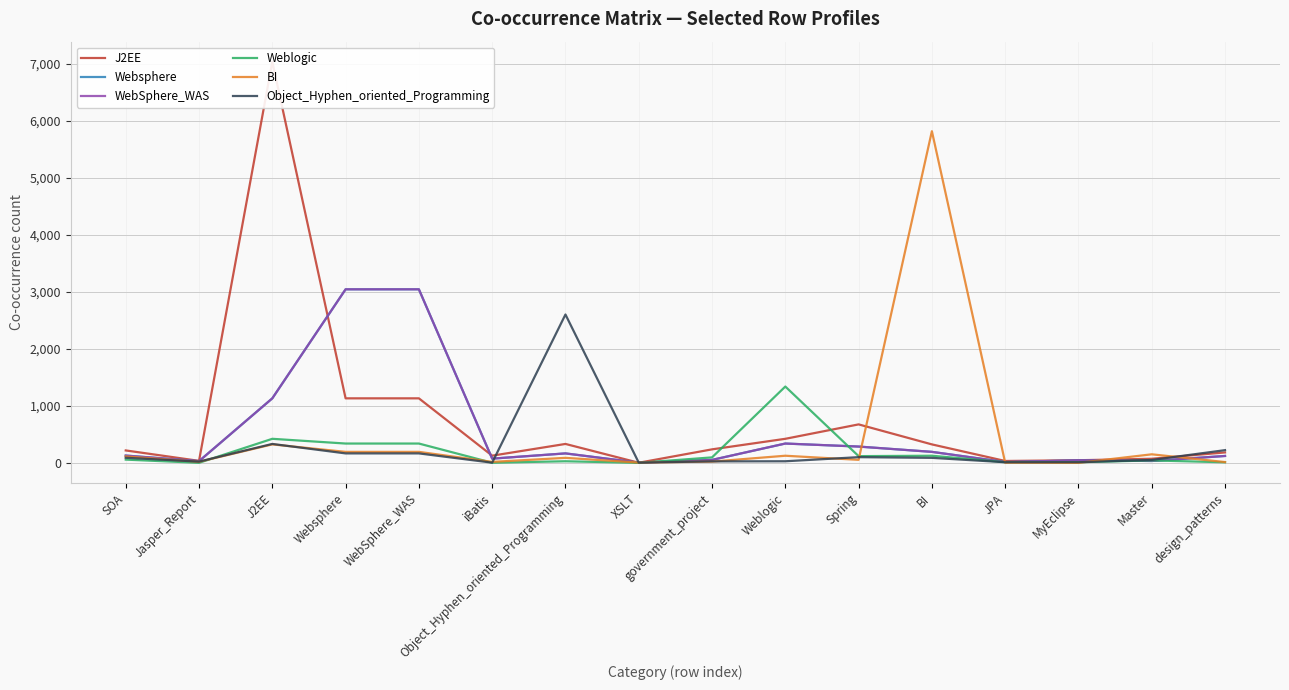

Where is the first local maximum for Weblogic?

J2EE